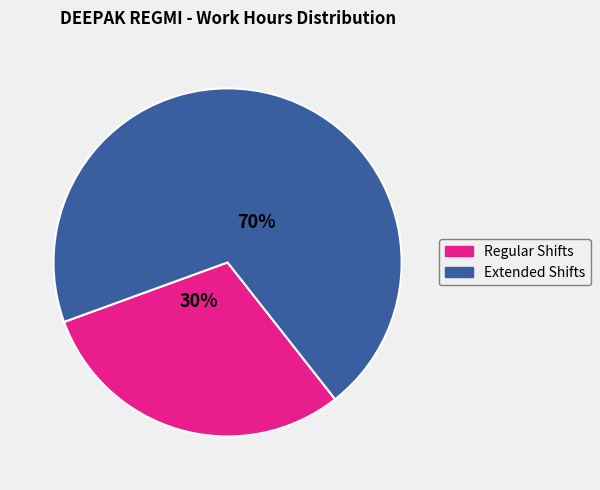

Count the number of slices in the pie.

2